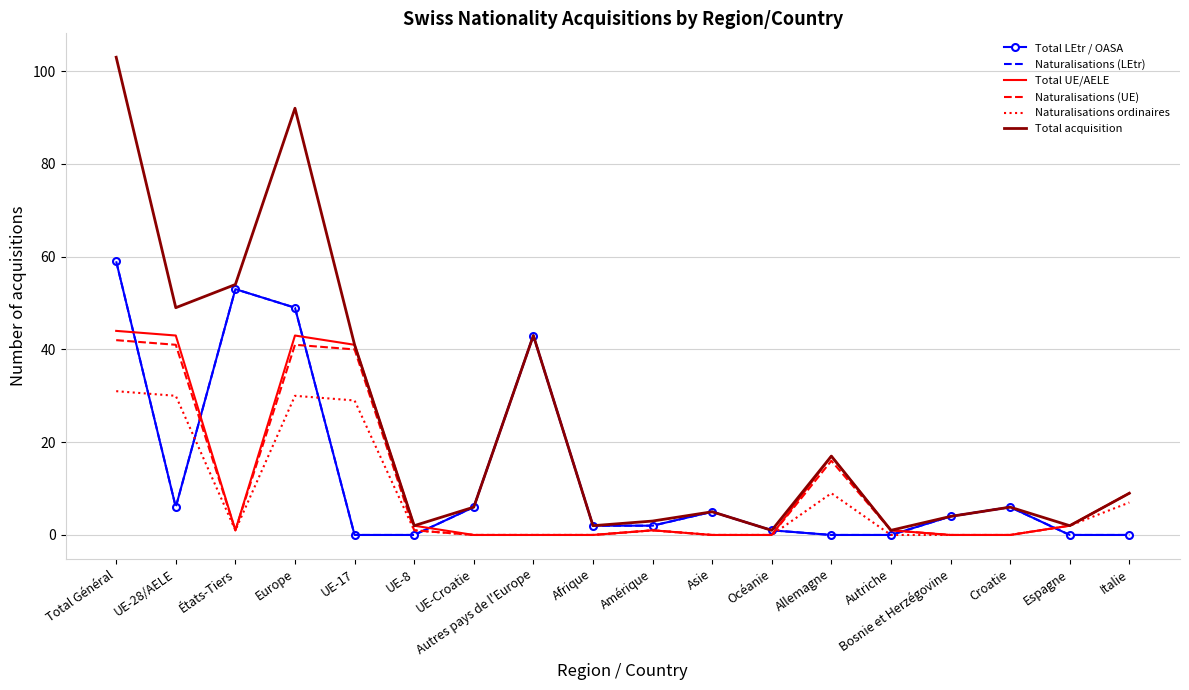

What position from the left is Total Général?

1